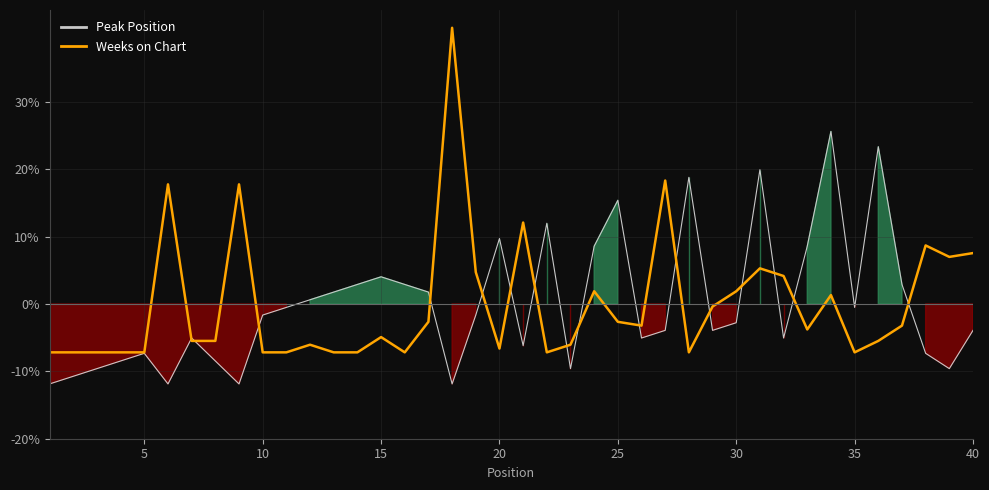

Does the chart display data point markers on the line(s)?

No